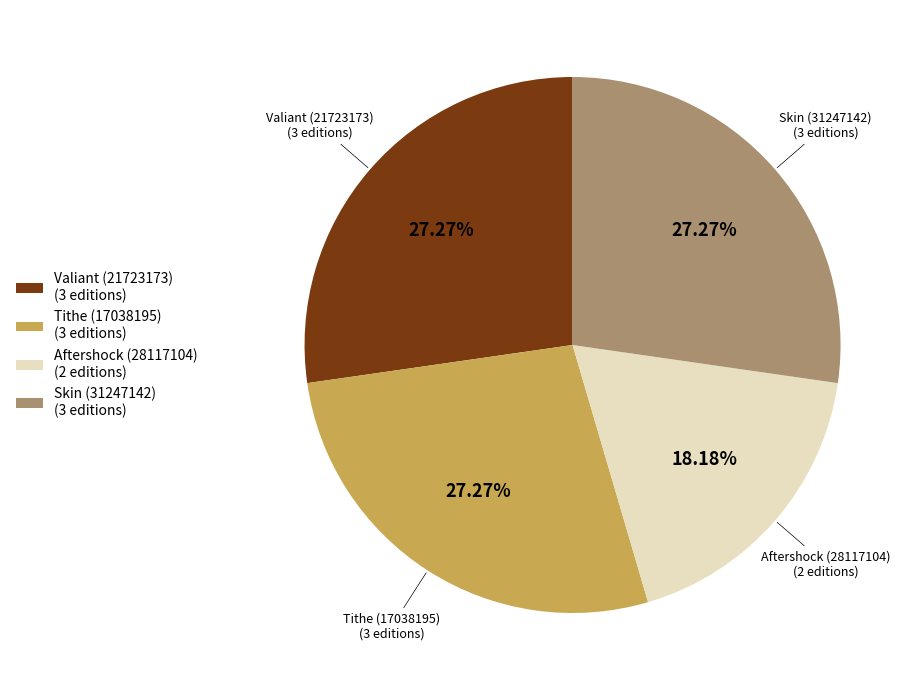

What percentage do Tithe (17038195) and Skin (31247142) together represent?

54.5%